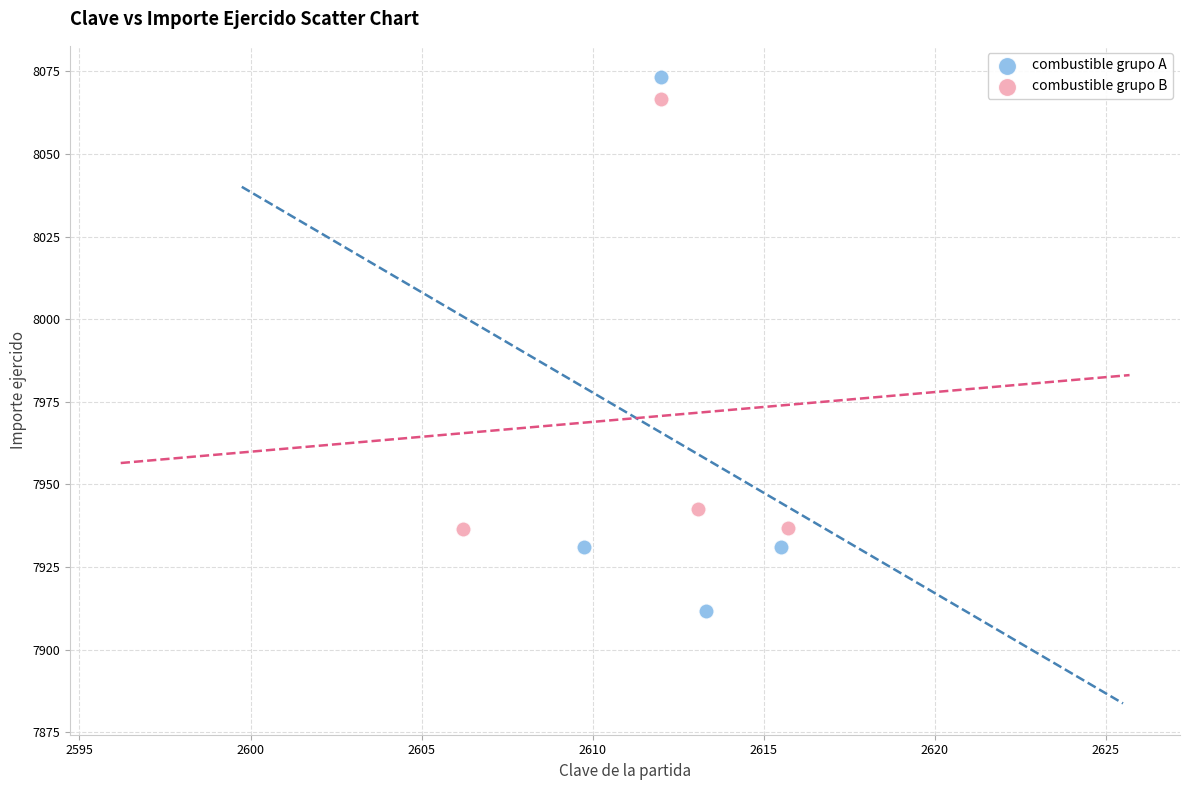

Which series has the widest spread of Y values?

combustible grupo A